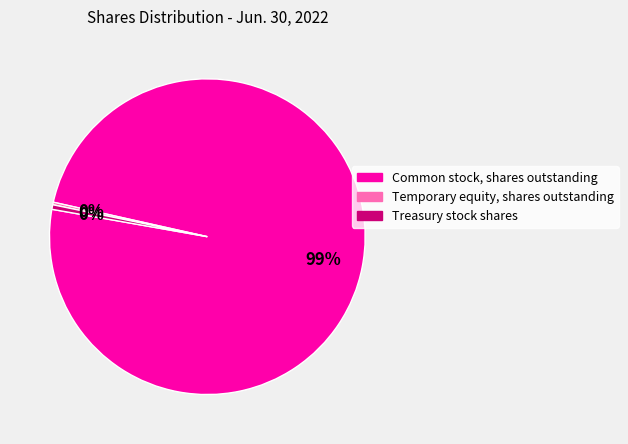

What is the largest slice in the pie chart?

Common stock, shares outstanding